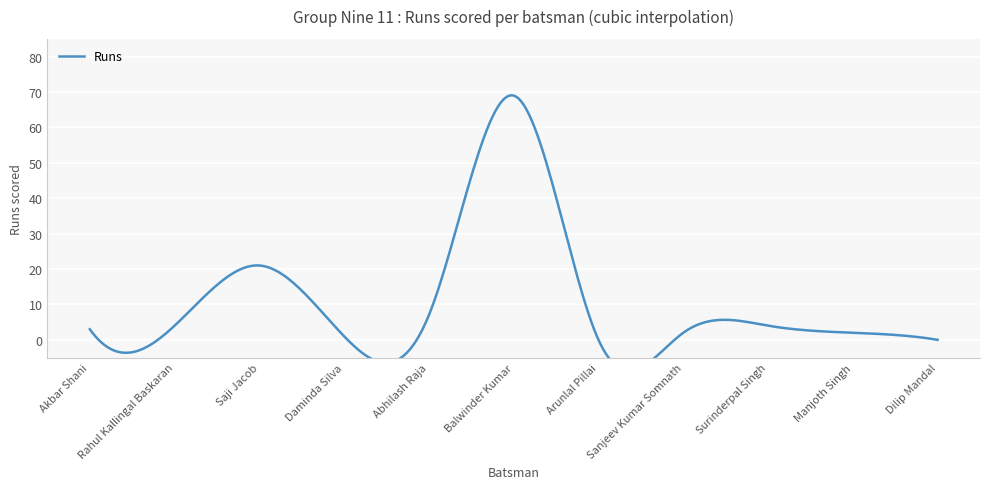

What is the difference between the maximum and minimum values?

69